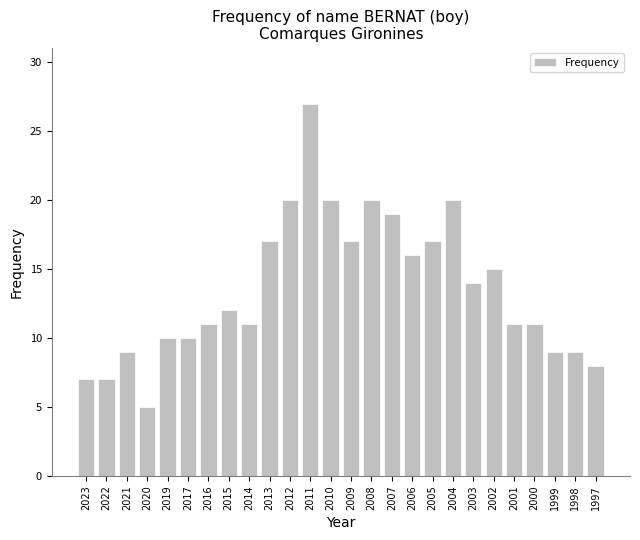

Approximately how many times larger is the value at 2014 compared to 2001?

1.0